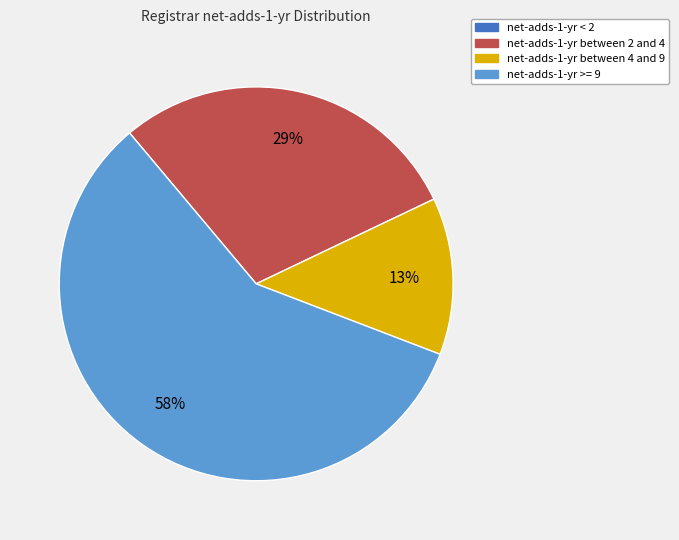

To the nearest percent, what is the difference between the largest and smallest slice percentages?

58%